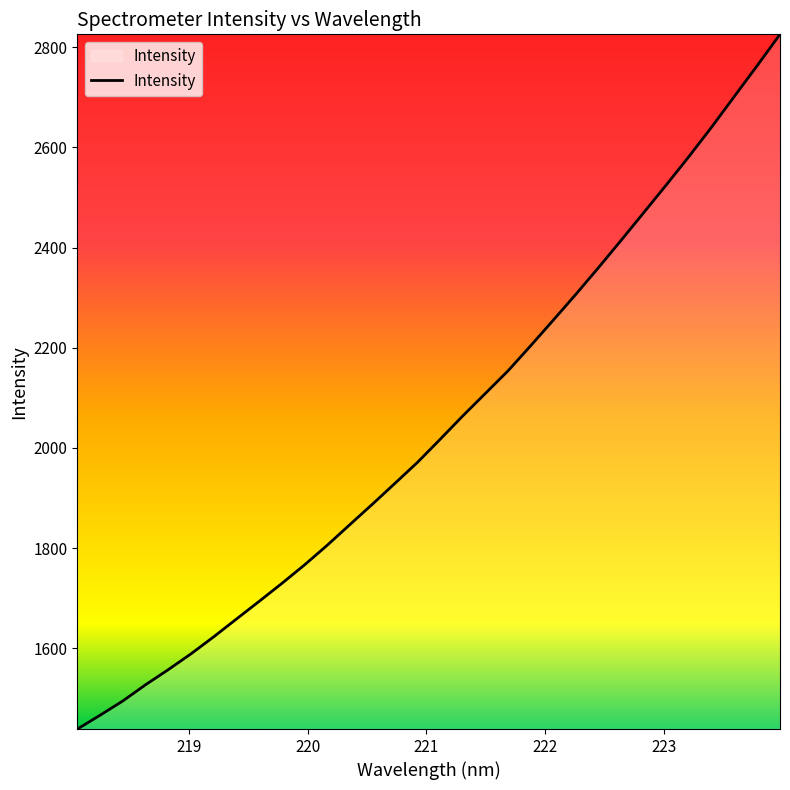

What is the difference between the maximum and minimum values?

1387.0